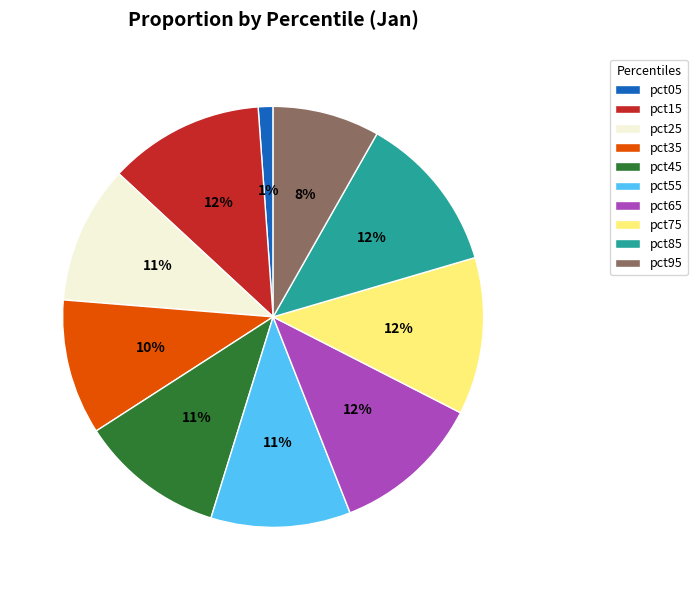

Does pct75 account for over 50% of the chart?

No